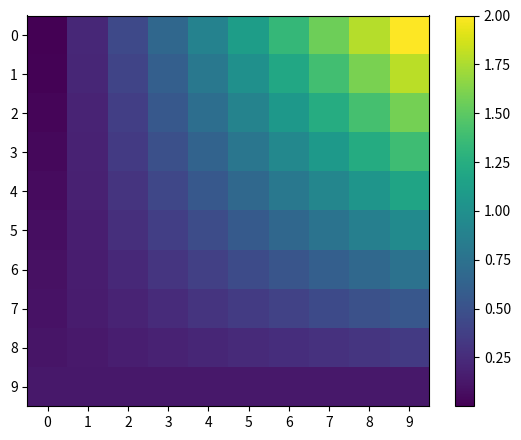

How many series are shown in this chart?

10